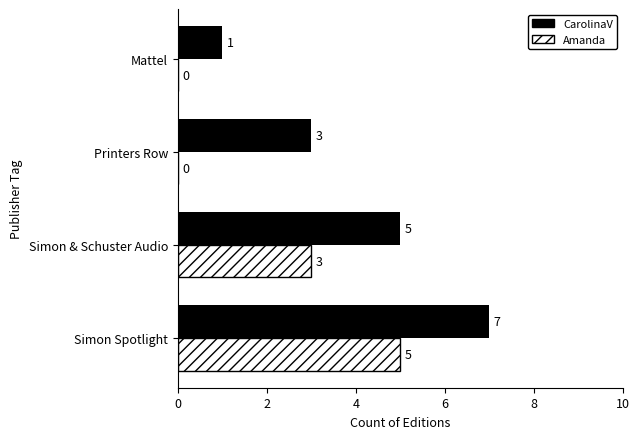

The CarolinaV series shows 1 at Mattel. True or false?

True